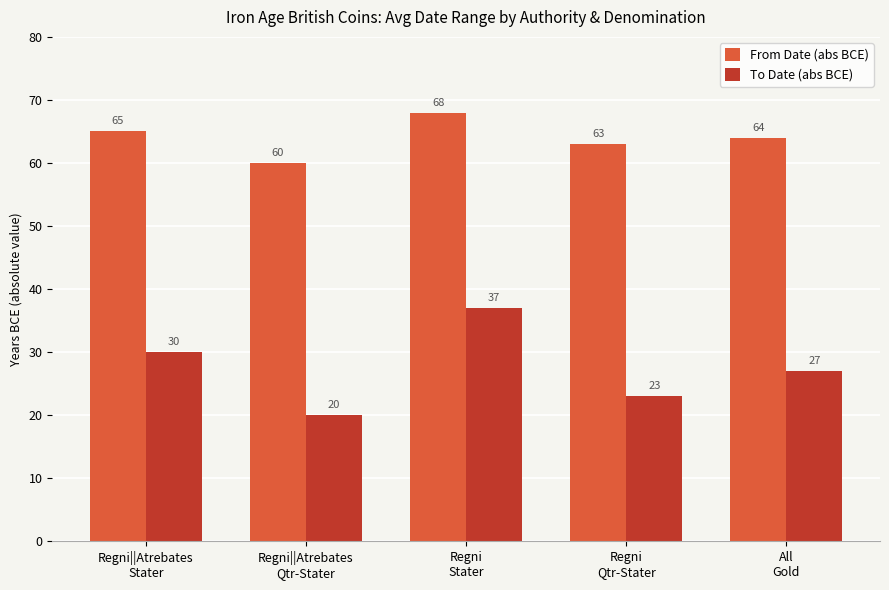

At which category is the sum across all series the highest?

Regni
Stater